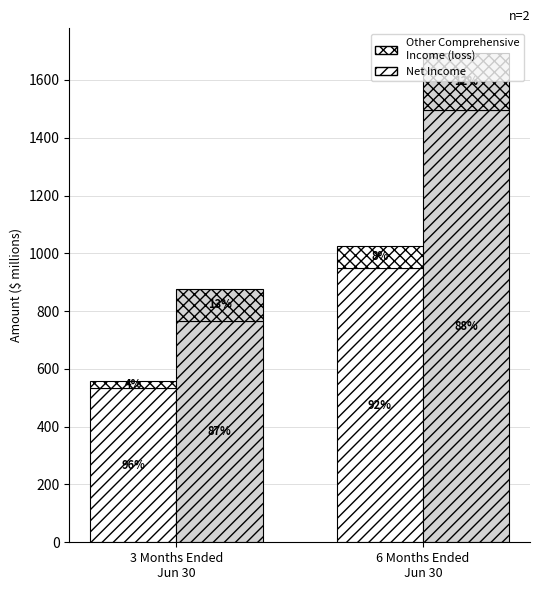

What is the label of the 2nd bar from the right?

3 Months Ended
Jun 30